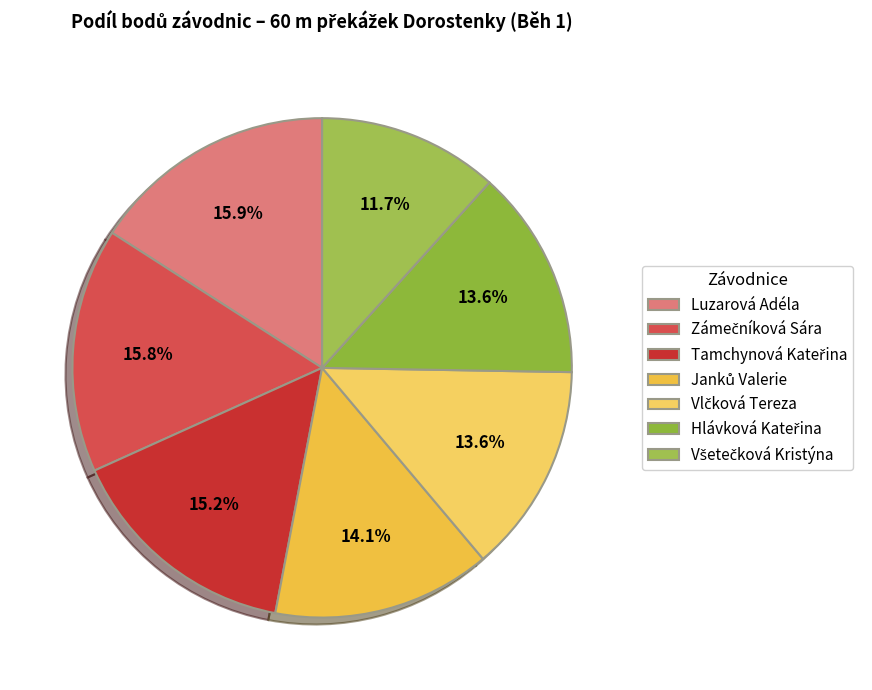

True or false: Hlávková Kateřina accounts for 14% of the total.

True